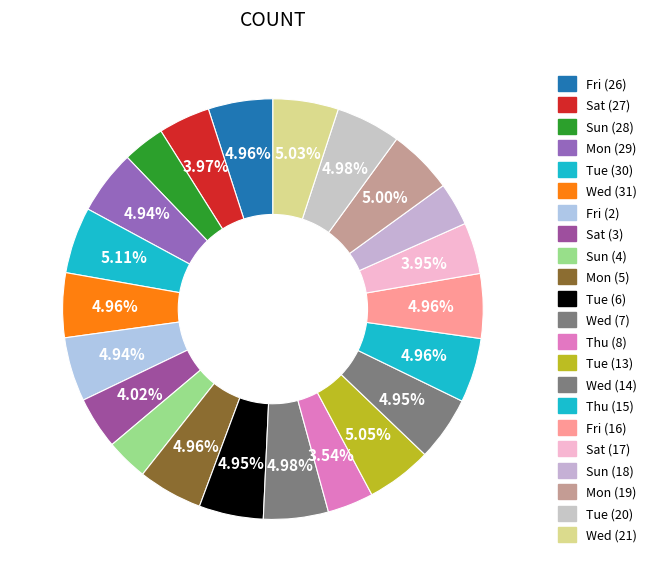

True or false: Sun (4) accounts for 3% of the total.

True